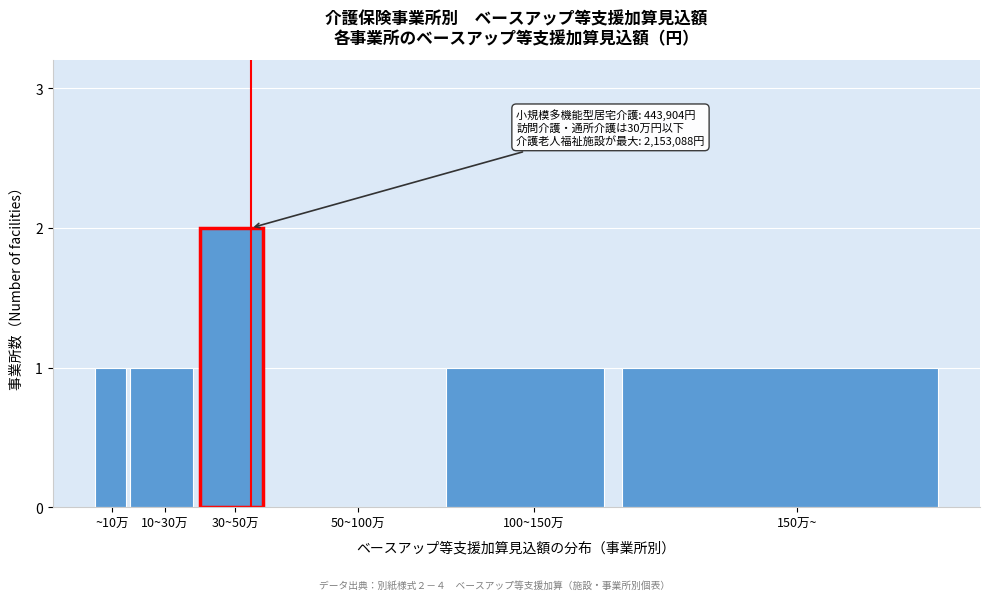

Reading left to right, extract all data points from this chart.

~10万=1	10~30万=1	30~50万=2	50~100万=0	100~150万=1	150万~=1